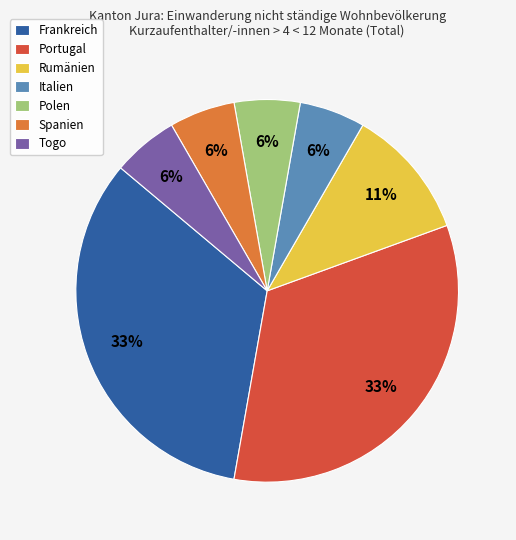

Which has a higher value, Spanien or Portugal?

Portugal